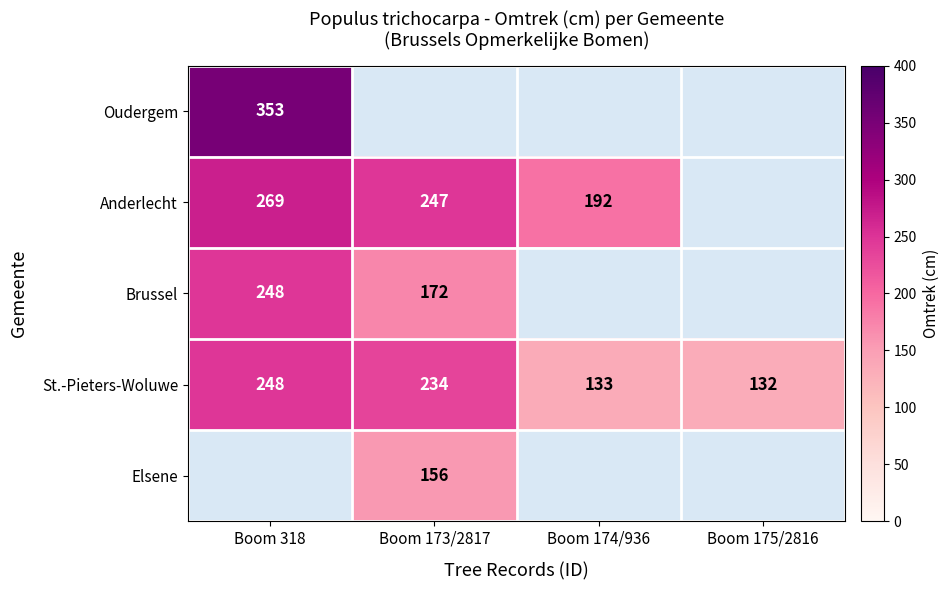

What is the difference between the Anderlecht values at Boom 318 and Boom 174/936?

77